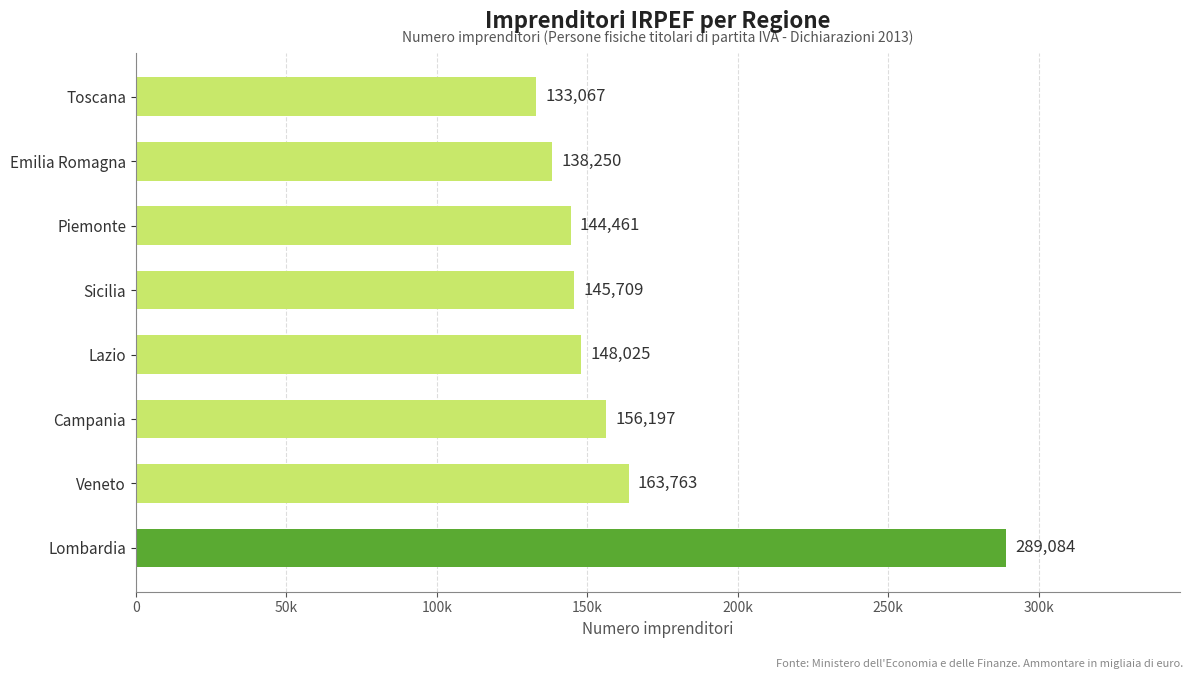

List the labels in order of value, largest first.

Lombardia, Veneto, Campania, Lazio, Sicilia, Piemonte, Emilia Romagna, Toscana